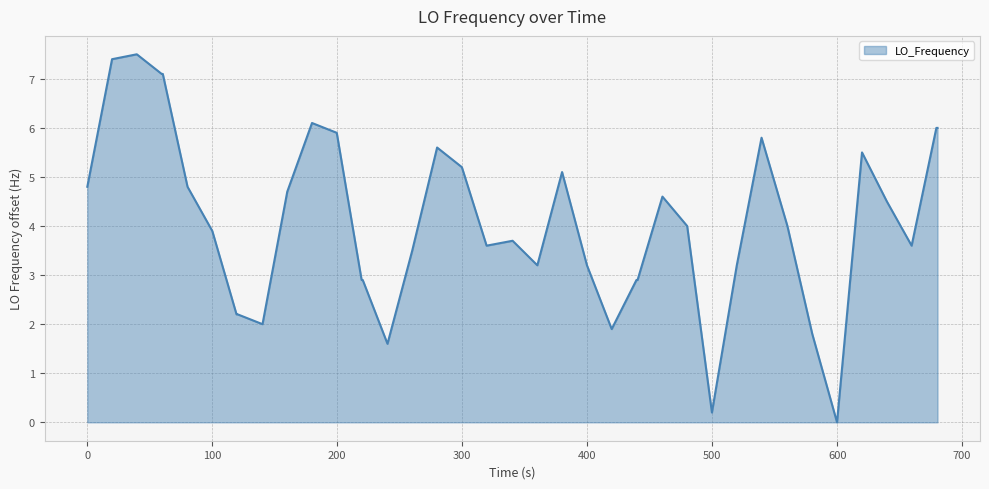

What is the difference between the maximum and minimum values?

7.5